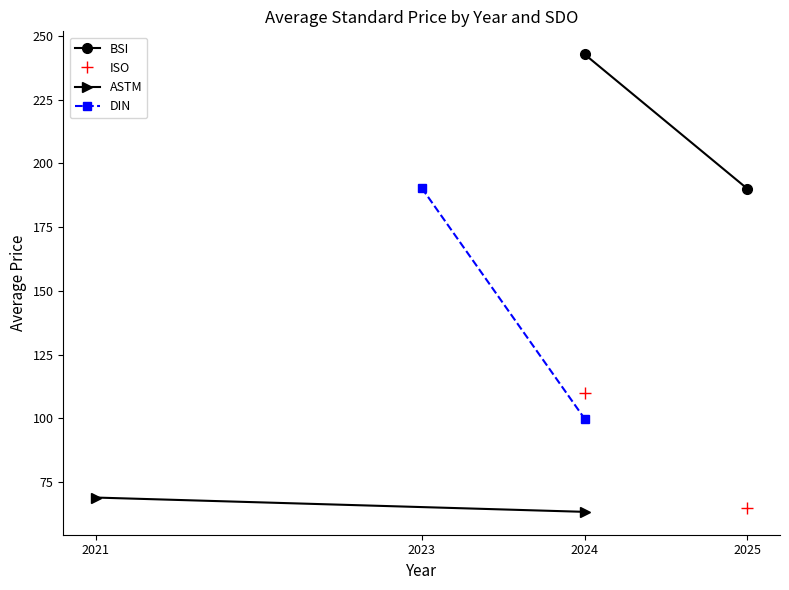

What is the greatest value displayed?

242.8